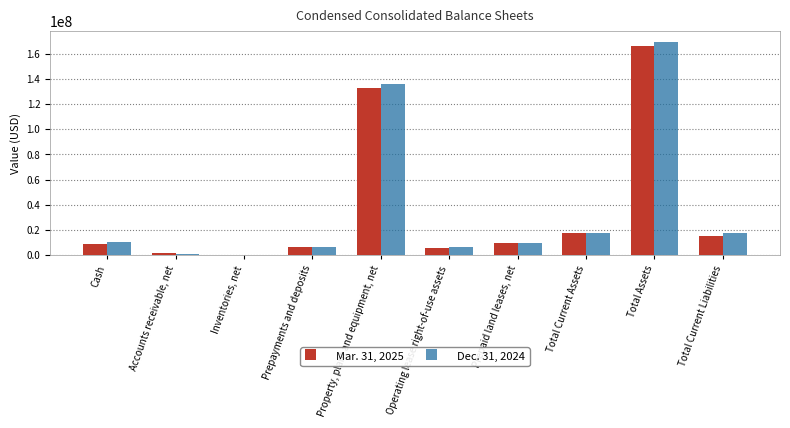

Are the bars horizontal?

No